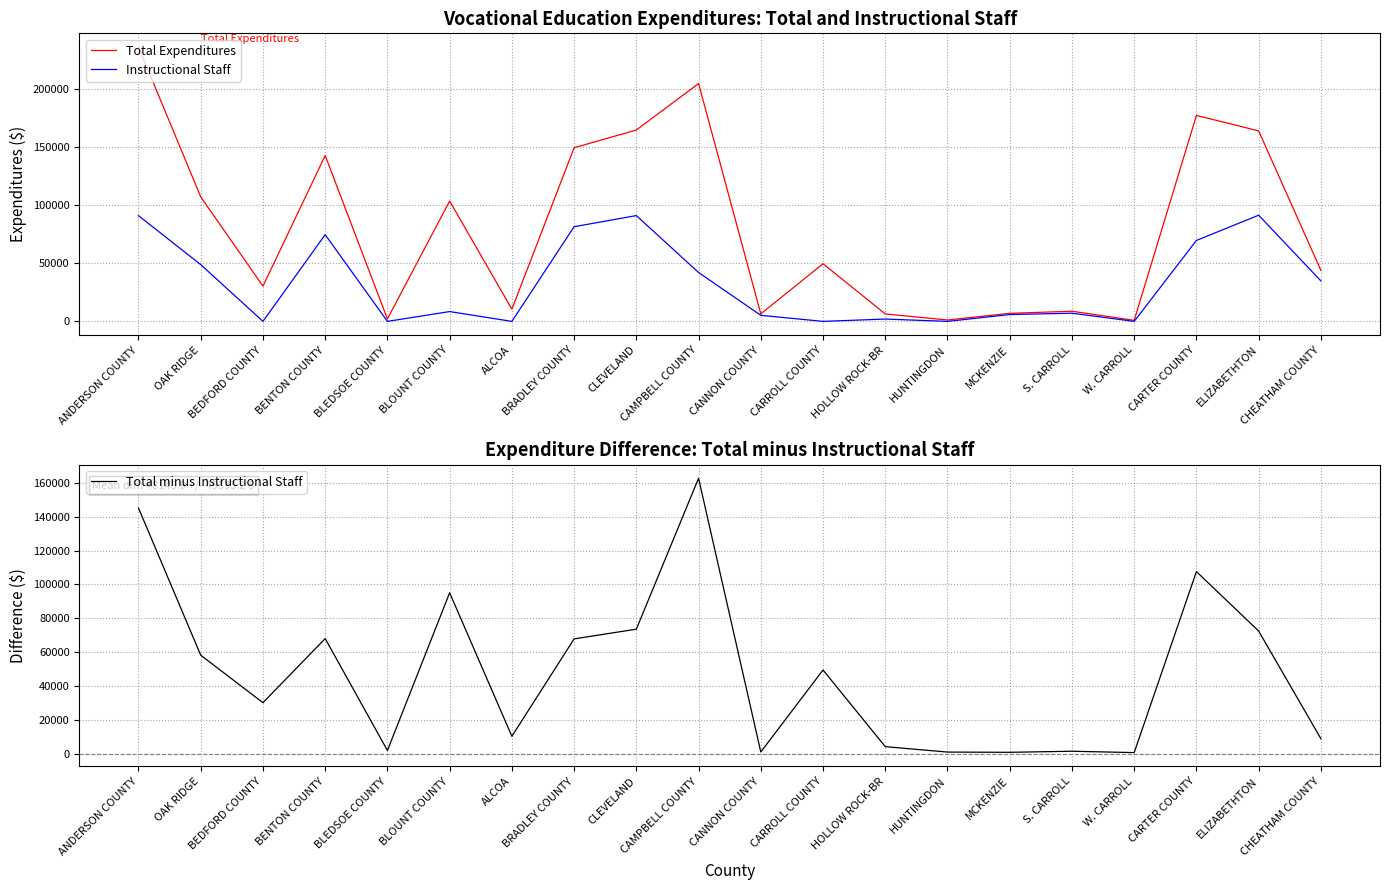

Rank the categories by Total Expenditures value from lowest to highest.

W. CARROLL, HUNTINGDON, BLEDSOE COUNTY, HOLLOW ROCK-BR, CANNON COUNTY, MCKENZIE, S. CARROLL, ALCOA, BEDFORD COUNTY, CHEATHAM COUNTY, CARROLL COUNTY, BLOUNT COUNTY, OAK RIDGE, BENTON COUNTY, BRADLEY COUNTY, ELIZABETHTON, CLEVELAND, CARTER COUNTY, CAMPBELL COUNTY, ANDERSON COUNTY